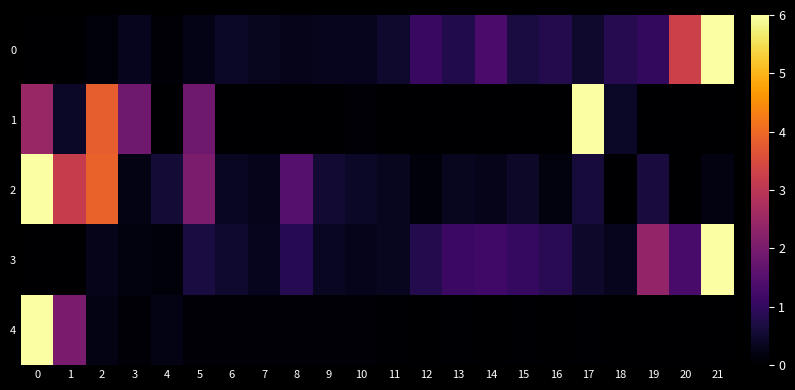

Reading left to right, extract all data points from this chart.

0: 0=0.0	1=0.0	2=0.1	3=0.3	4=0.1	5=0.2	6=0.4	7=0.3	8=0.3	9=0.3	10=0.3	11=0.5	12=1.1	13=0.8	14=1.3	15=0.7	16=0.8	17=0.5	18=0.8	19=1.0	20=3.3	21=6.0
1: 0=2.5	1=0.4	2=3.8	3=1.9	4=0.0	5=1.9	6=0.0	7=0.0	8=0.0	9=0.0	10=0.1	11=0.0	12=0.0	13=0.0	14=0.0	15=0.0	16=0.0	17=6.0	18=0.4	19=0.0	20=0.0	21=0.0
2: 0=6.0	1=3.2	2=3.9	3=0.2	4=0.6	5=2.1	6=0.4	7=0.3	8=1.5	9=0.5	10=0.4	11=0.3	12=0.1	13=0.3	14=0.3	15=0.4	16=0.1	17=0.6	18=0.0	19=0.6	20=0.0	21=0.2
3: 0=0.0	1=0.0	2=0.3	3=0.2	4=0.1	5=0.7	6=0.5	7=0.3	8=0.8	9=0.4	10=0.3	11=0.3	12=0.8	13=1.1	14=1.2	15=1.0	16=0.9	17=0.5	18=0.3	19=2.4	20=1.3	21=6.0
4: 0=6.0	1=2.0	2=0.2	3=0.1	4=0.2	5=0.1	6=0.0	7=0.1	8=0.1	9=0.1	10=0.1	11=0.0	12=0.0	13=0.0	14=0.0	15=0.0	16=0.0	17=0.0	18=0.0	19=0.0	20=0.0	21=0.0